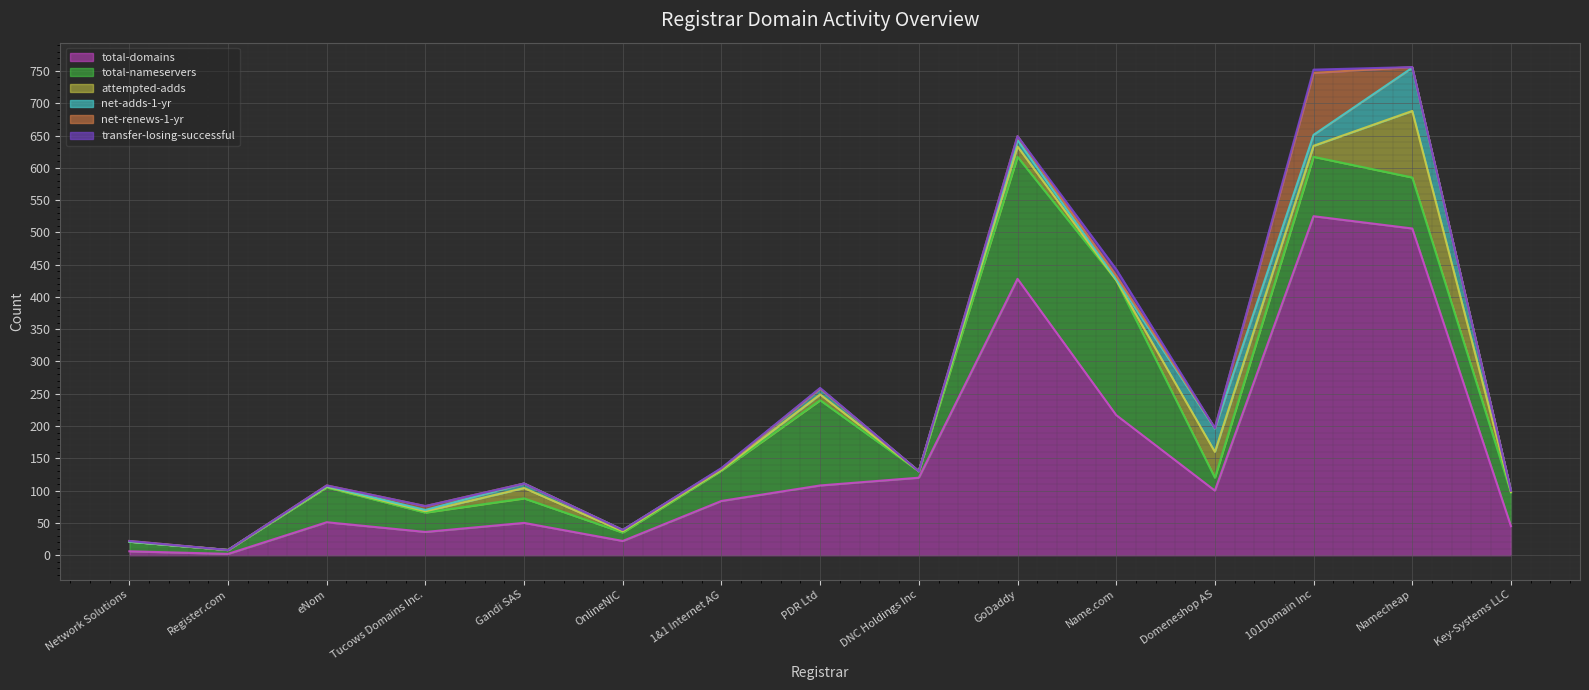

At which label does total-domains first exceed 84?

PDR Ltd